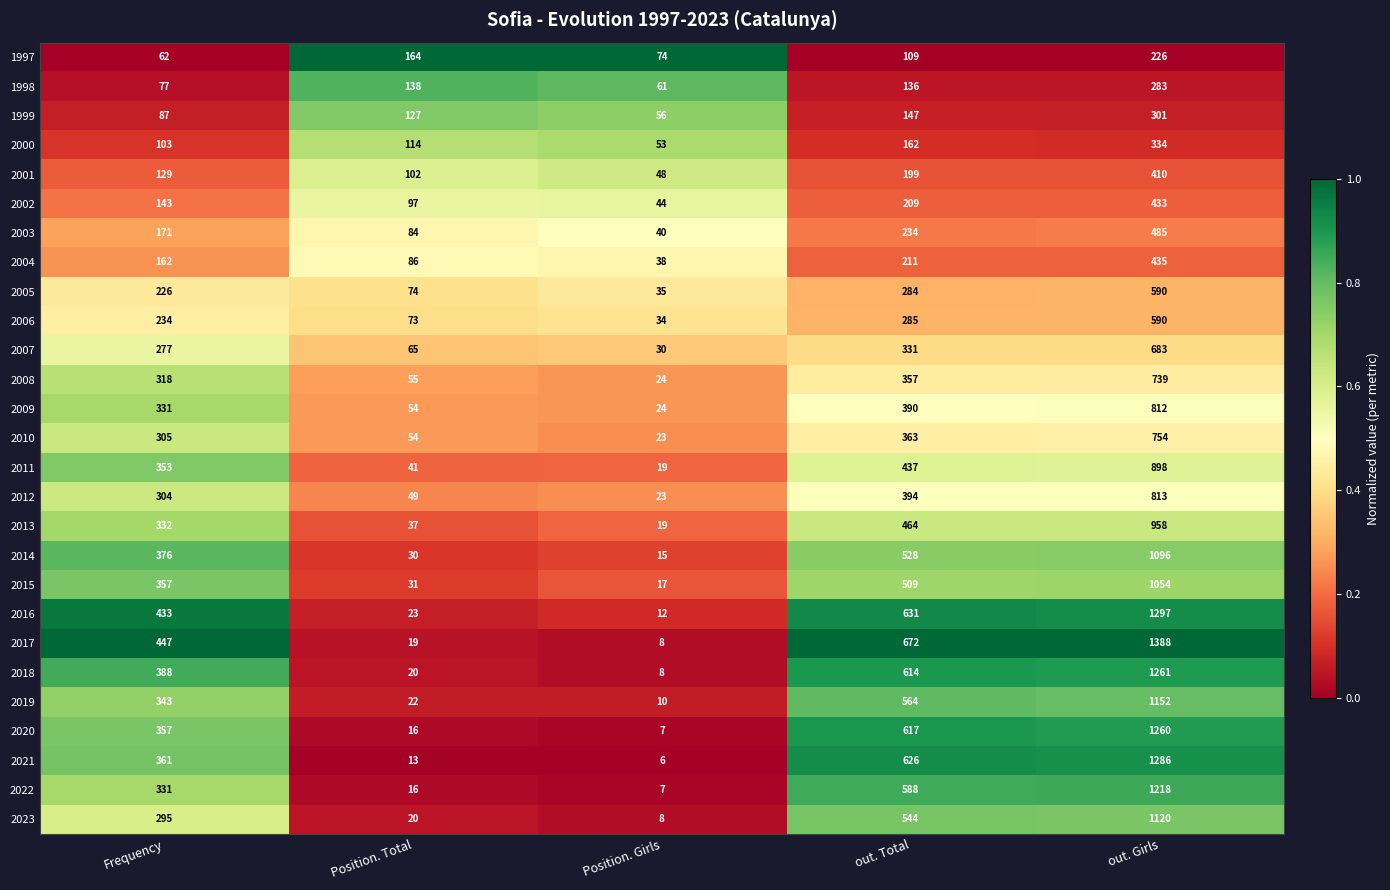

The 2000 series shows 162 at out. Total. True or false?

True